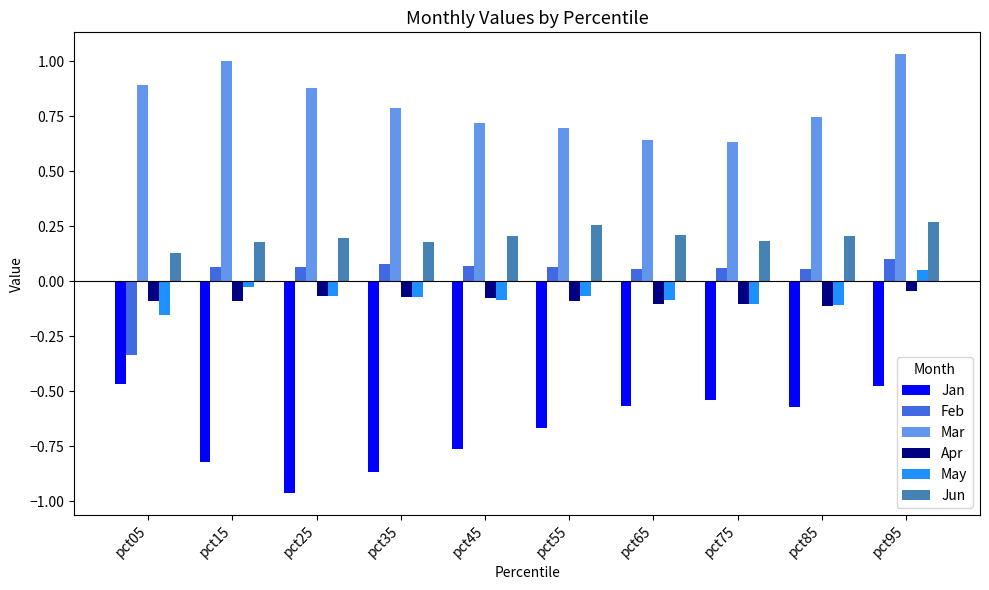

The Mar series shows 1.0 at pct15. True or false?

True